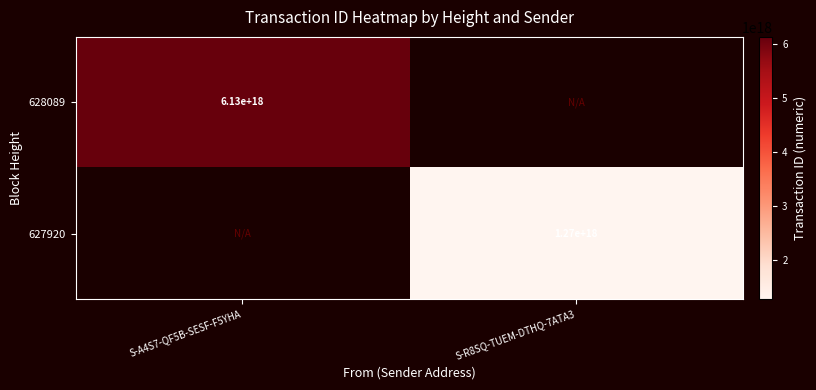

The value of 628089 at S-A4S7-QF5B-SESF-F5YHA is 8403588526656032768.0. True or false?

False